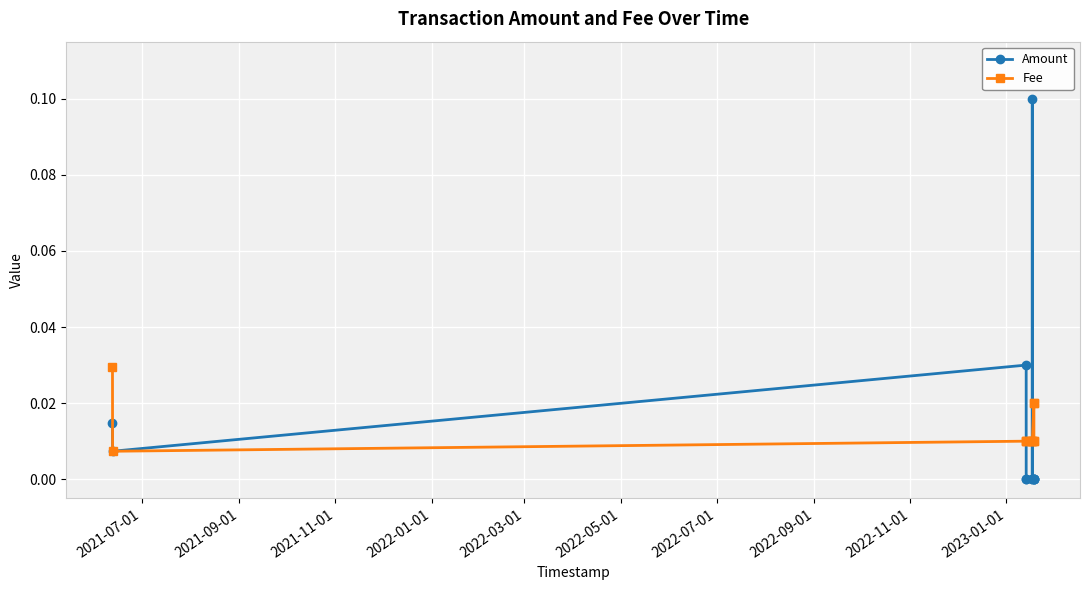

Which series has the widest spread of values?

Amount